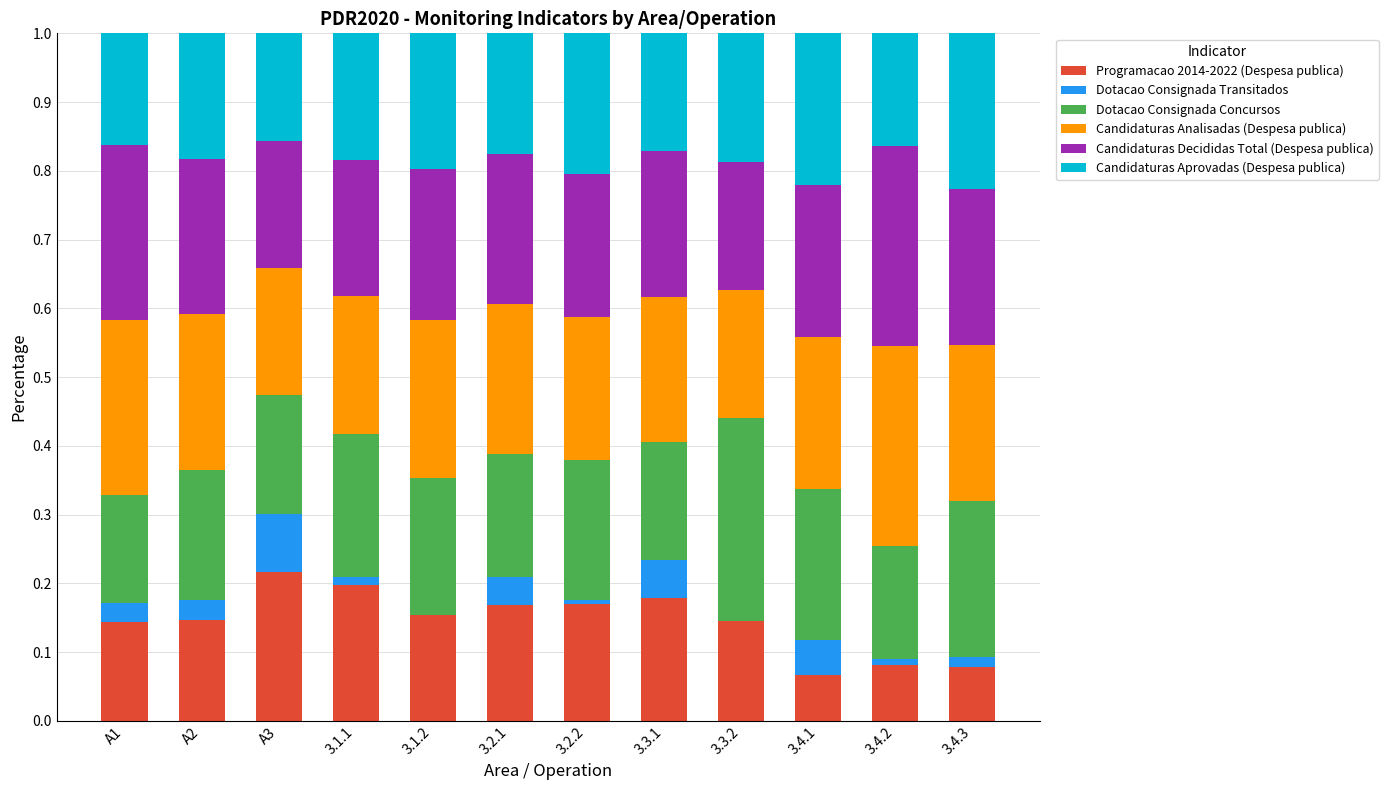

True or false: Programacao 2014-2022 (Despesa publica) has a value of 0.1 at 3.3.2.

True